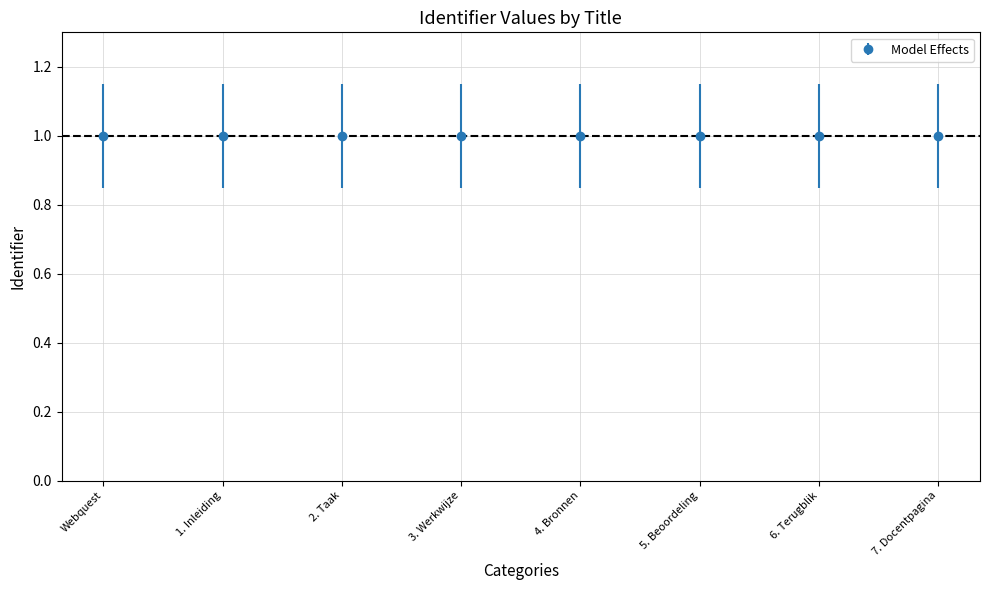

How many values exceed 1?

4